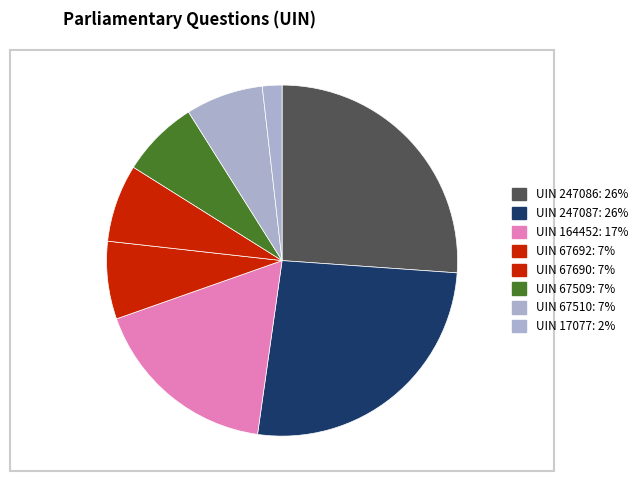

Count the number of slices in the pie.

8